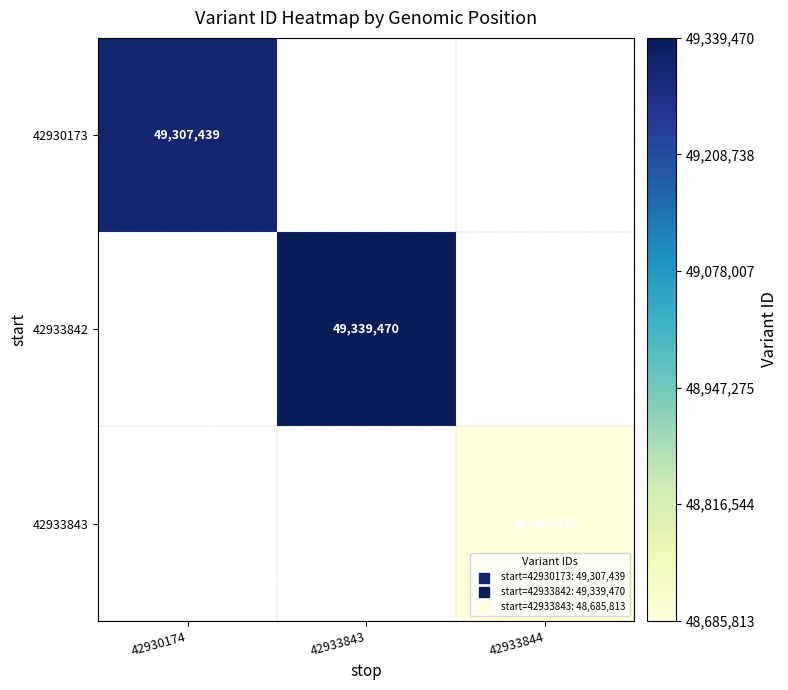

True or false: 42933843 has a value of 48685813 at 42933844.

True